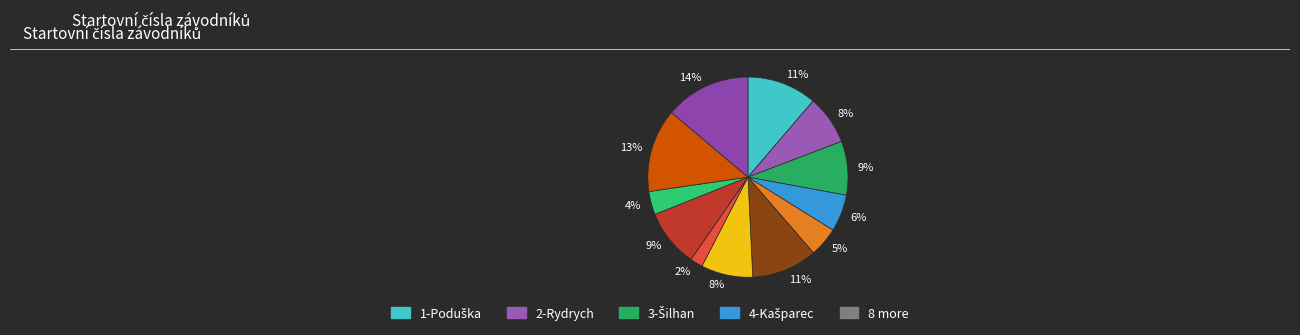

What is the smallest slice in the pie chart?

8-Valihrach